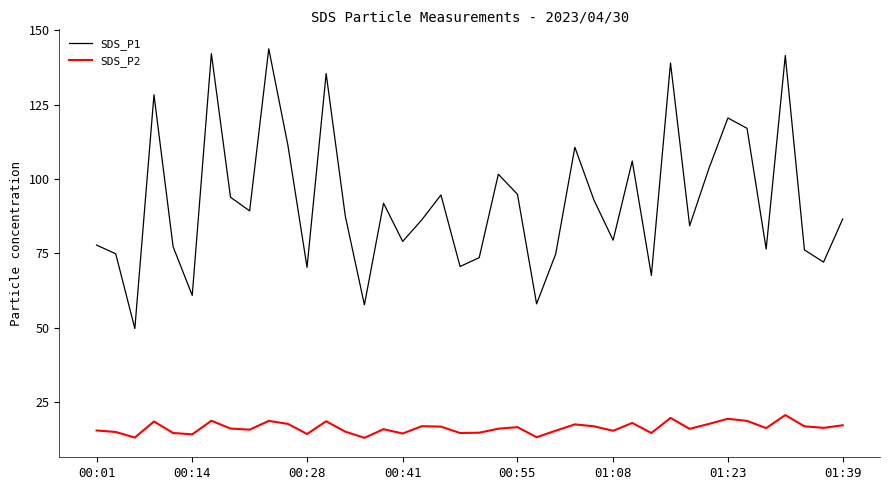

What is the difference between the maximum and minimum values in the SDS_P1 series?

94.1